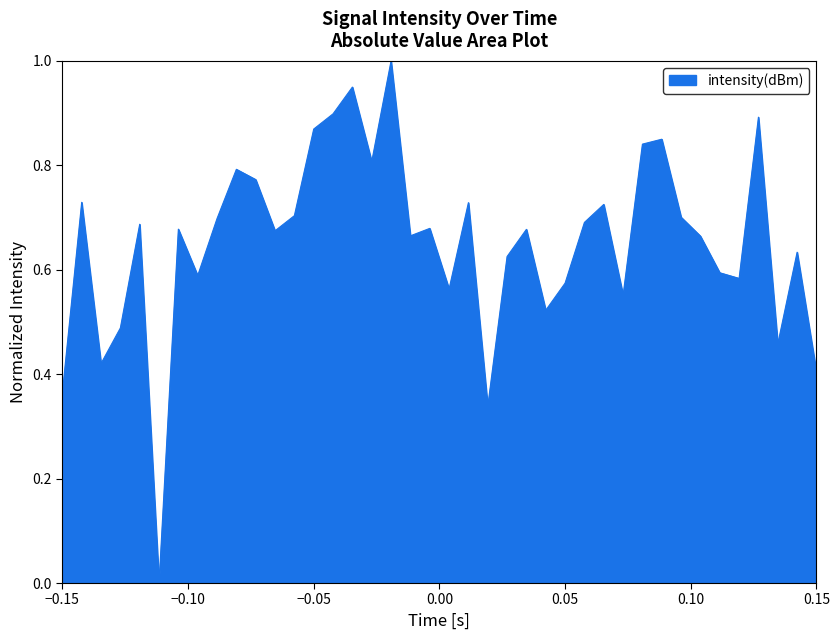

What is the difference between the maximum and minimum values?

1.0